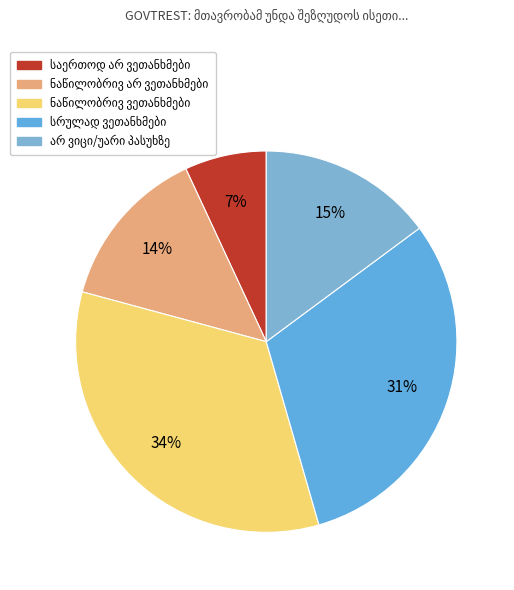

Count the number of slices in the pie.

5